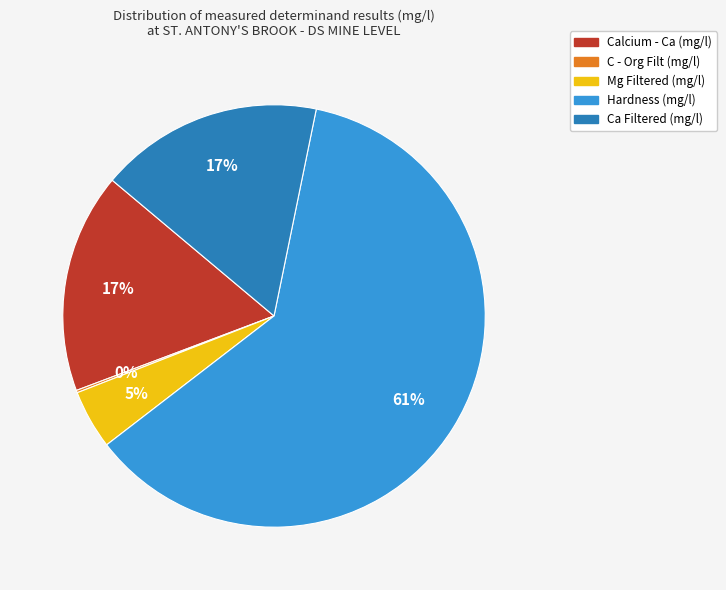

To the nearest percent, what is the average slice percentage?

20%